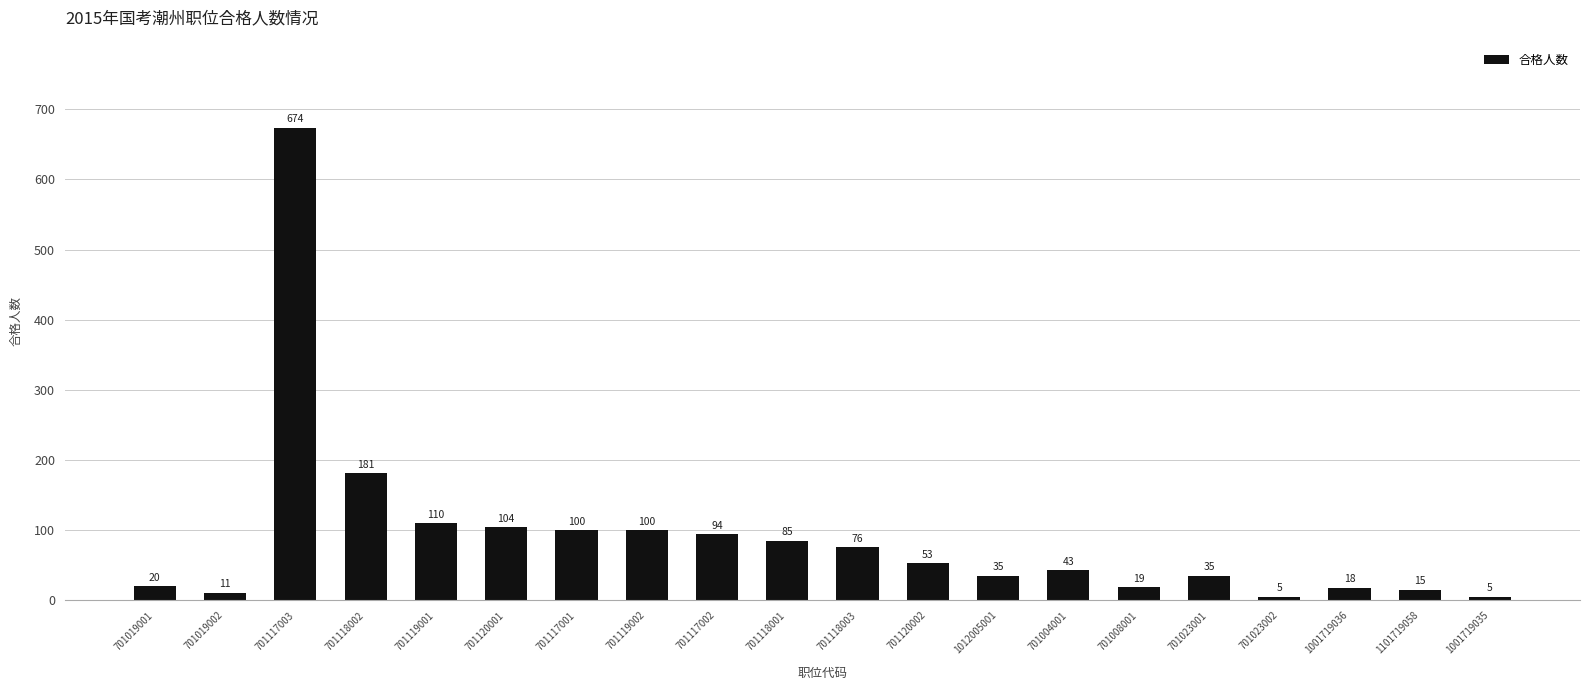

The chart shows a value of 160 at 701119001. True or false?

False